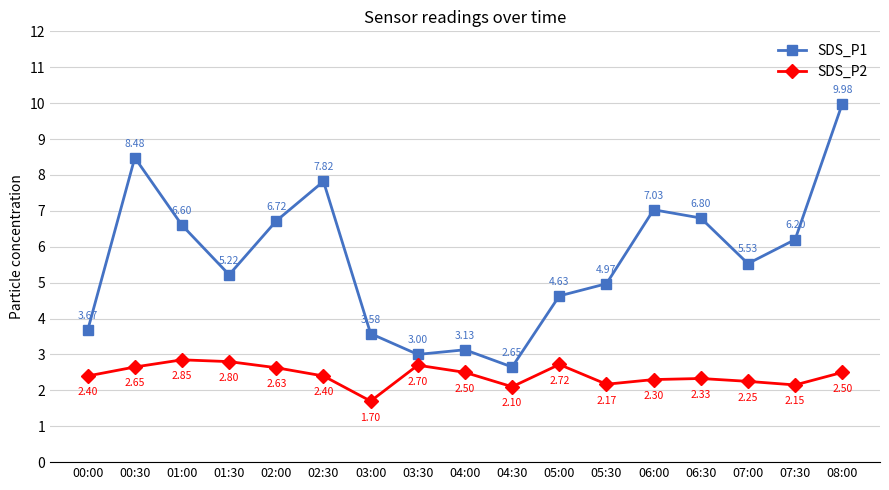

List the labels in order of SDS_P1 value, largest first.

08:00, 00:30, 02:30, 06:00, 06:30, 02:00, 01:00, 07:30, 07:00, 01:30, 05:30, 05:00, 00:00, 03:00, 04:00, 03:30, 04:30